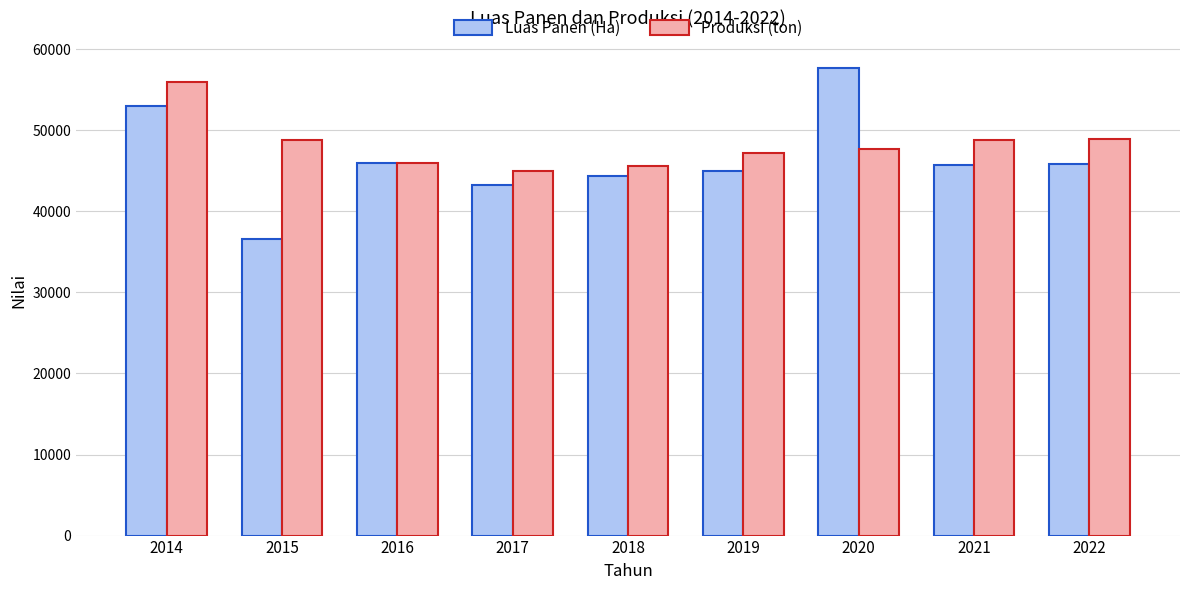

The Produksi (ton) series shows 63351.4 at 2017. True or false?

False